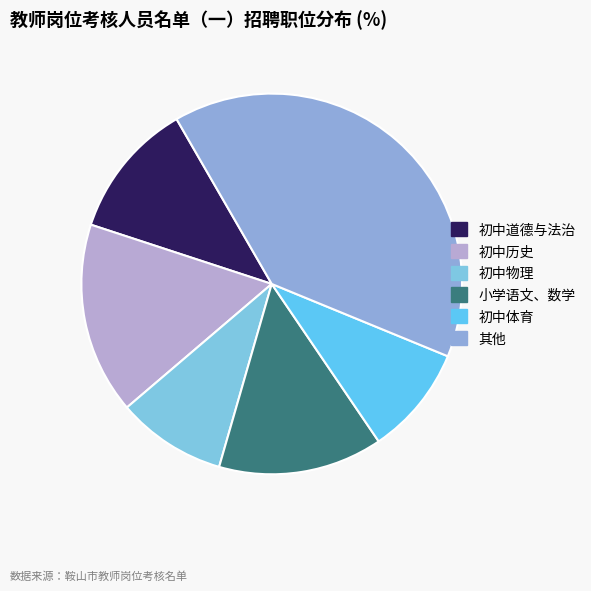

How many segments does this pie chart have?

6